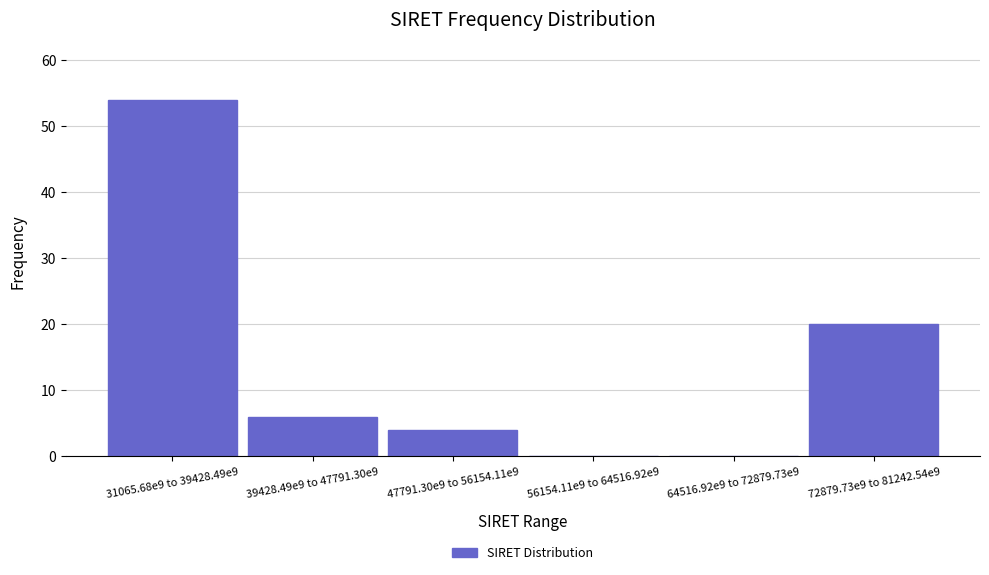

Reading left to right, transcribe all the data shown in this chart.

31065.68e9 to 39428.49e9=54	39428.49e9 to 47791.30e9=6	47791.30e9 to 56154.11e9=4	56154.11e9 to 64516.92e9=0	64516.92e9 to 72879.73e9=0	72879.73e9 to 81242.54e9=20